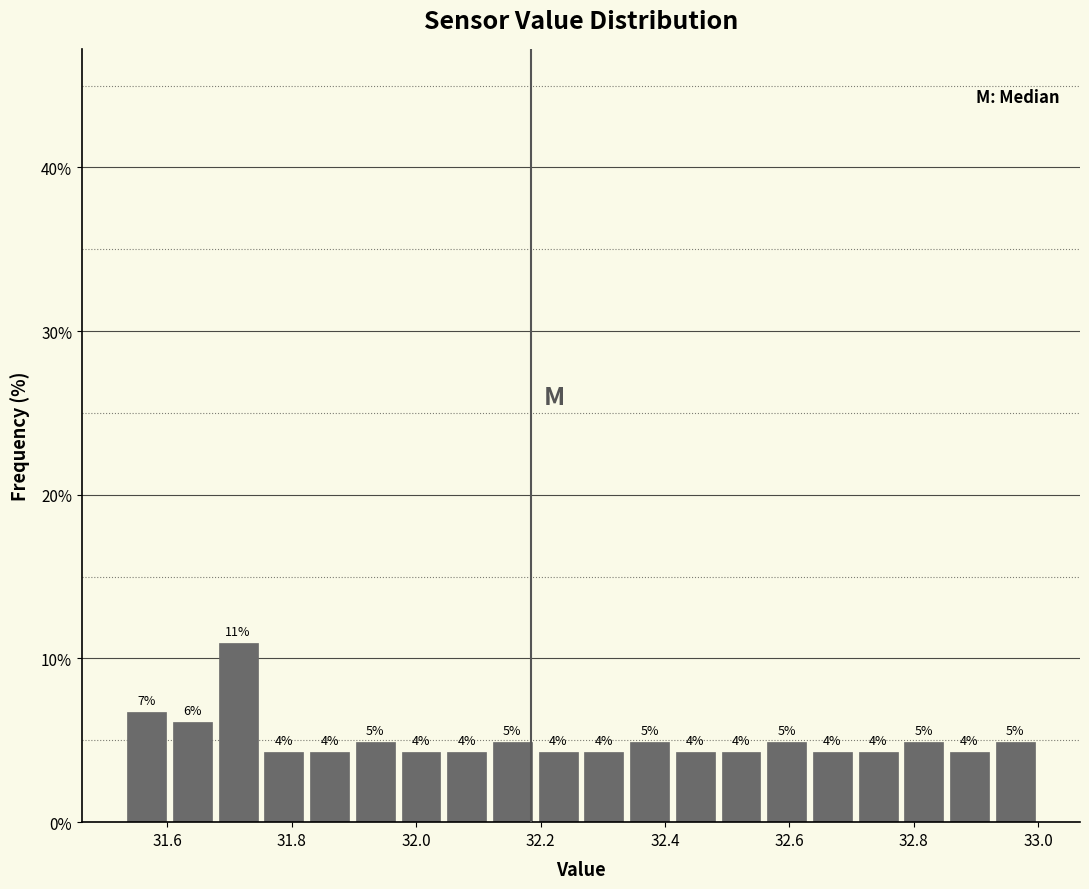

Around what value on the x-axis is the tallest bar? Give the approximate position of its centre, as read against the axis.

31.72